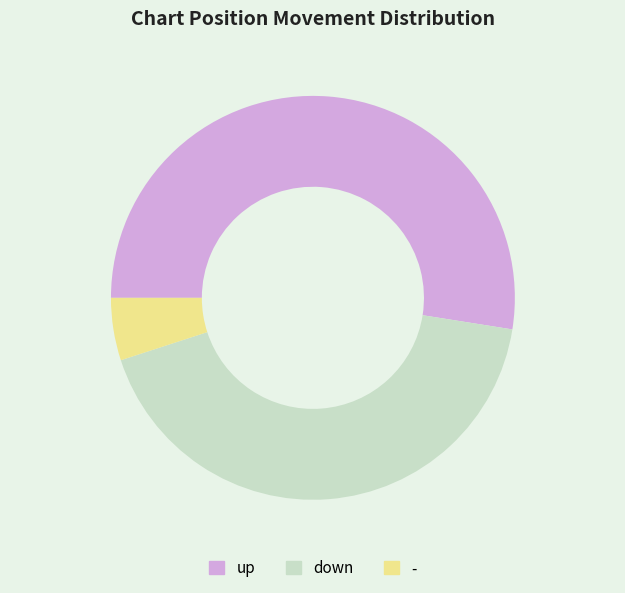

Combined, do - and up account for over 50%?

Yes